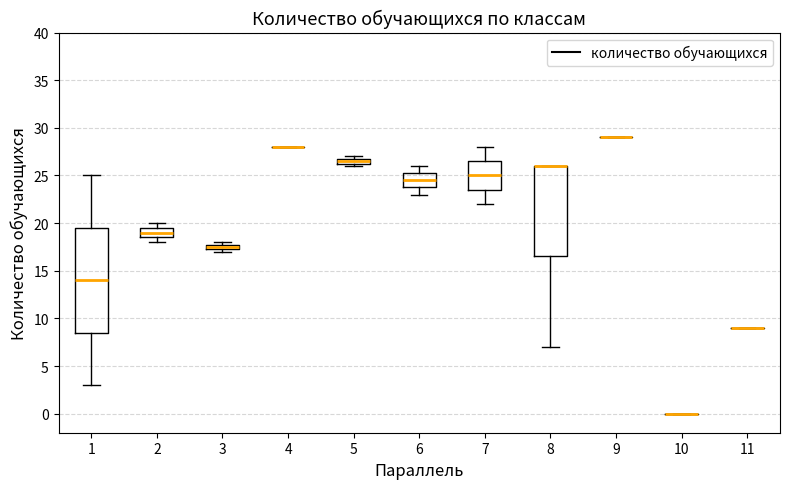

Which box is the tallest, from its lower edge to its upper edge?

1